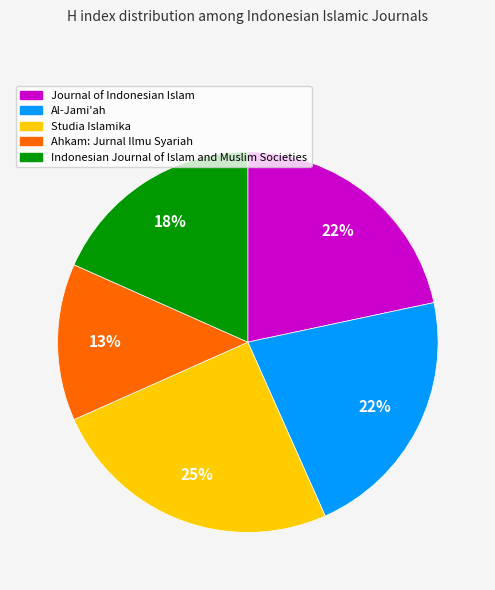

How many segments does this pie chart have?

5